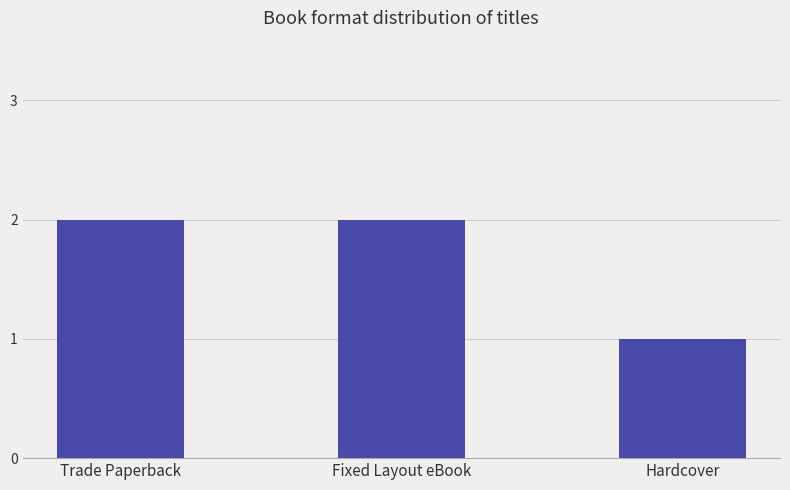

True or false: the data shows 2 at Trade Paperback.

True